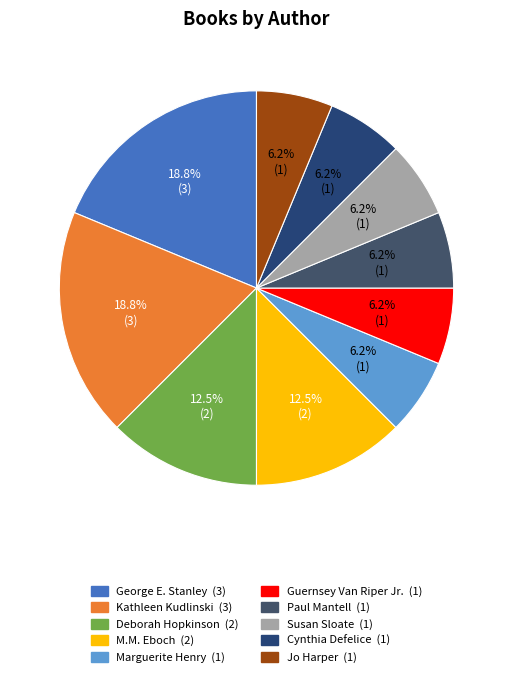

Between Cynthia Defelice and Deborah Hopkinson, which is larger?

Deborah Hopkinson